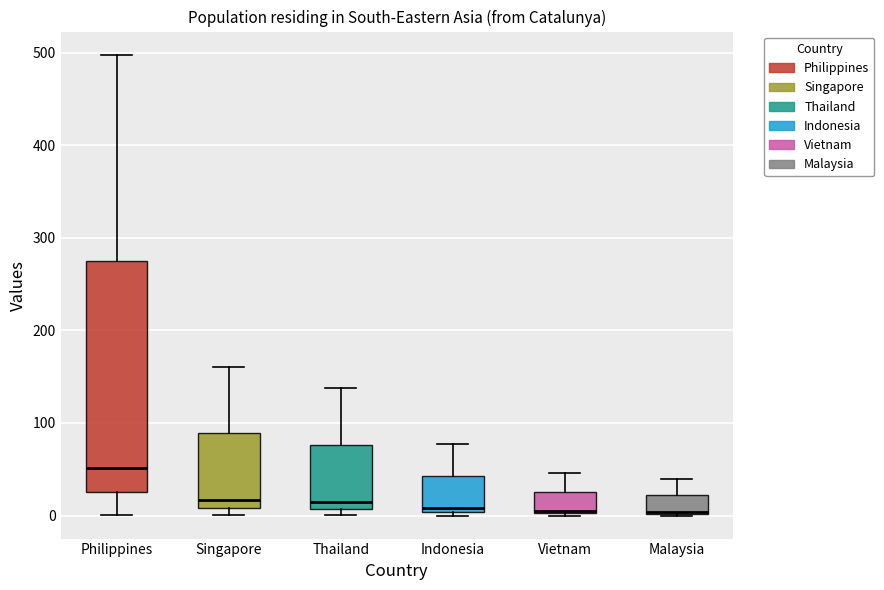

Where is the upper edge of the box for Malaysia on the y-axis? The values are not printed on the chart, so give them approximately, as read against the axis.

20